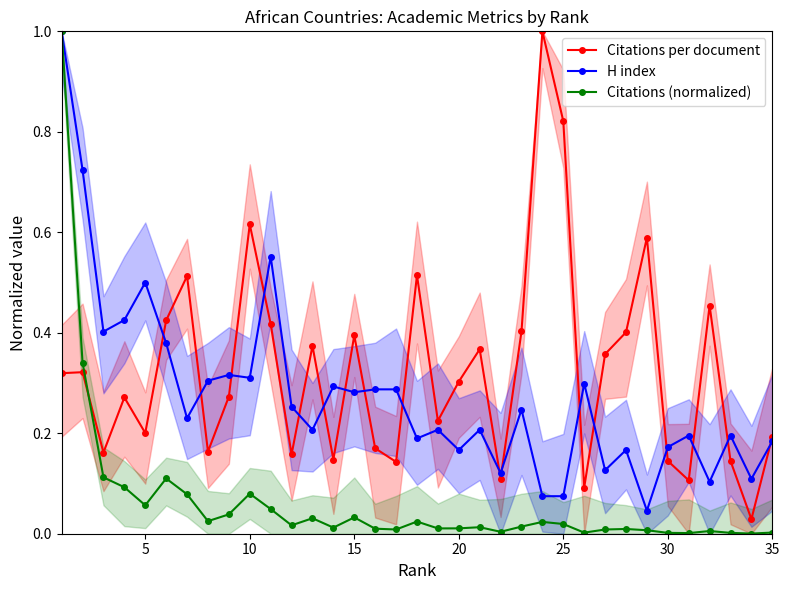

Does the chart display data point markers on the line(s)?

Yes